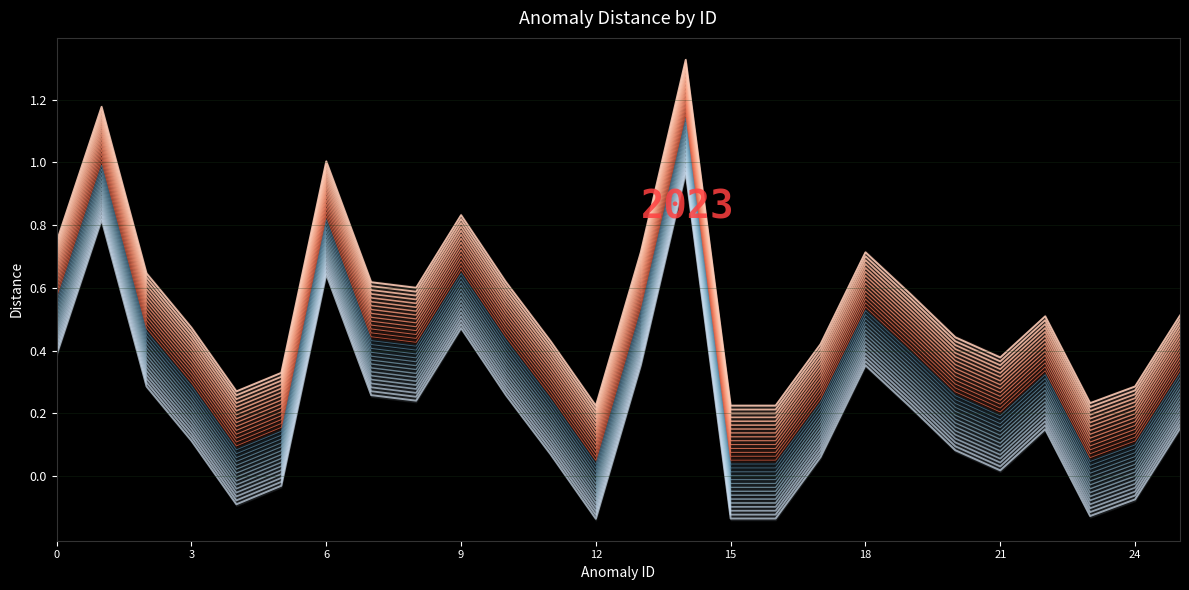

Rank the series at 7 from lowest to highest value.

distance, nbDetectors_norm